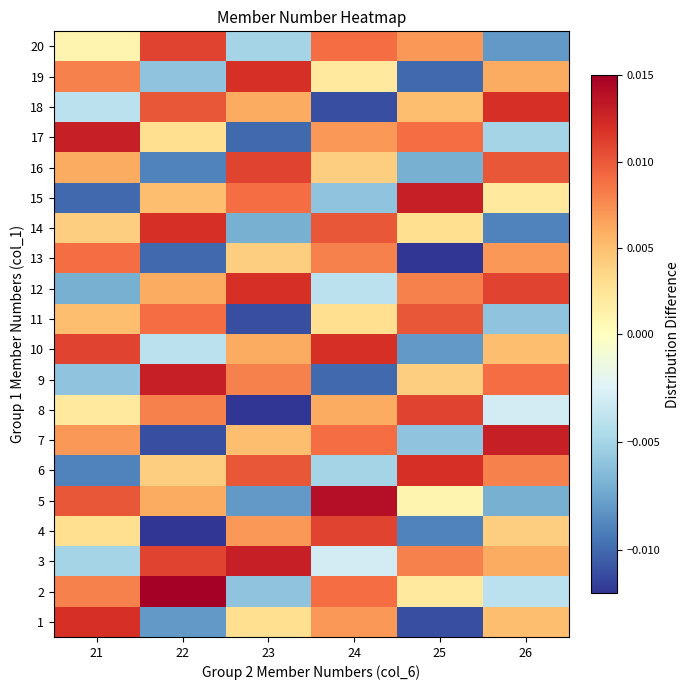

List the series in order of their peak value, highest first.

2, 5, 3, 7, 9, 15, 17, 1, 6, 10, 12, 14, 18, 19, 4, 8, 16, 20, 11, 13